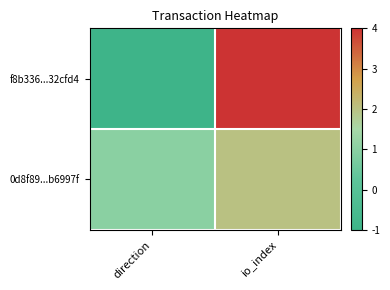

What is the total value across all series at io_index?

6